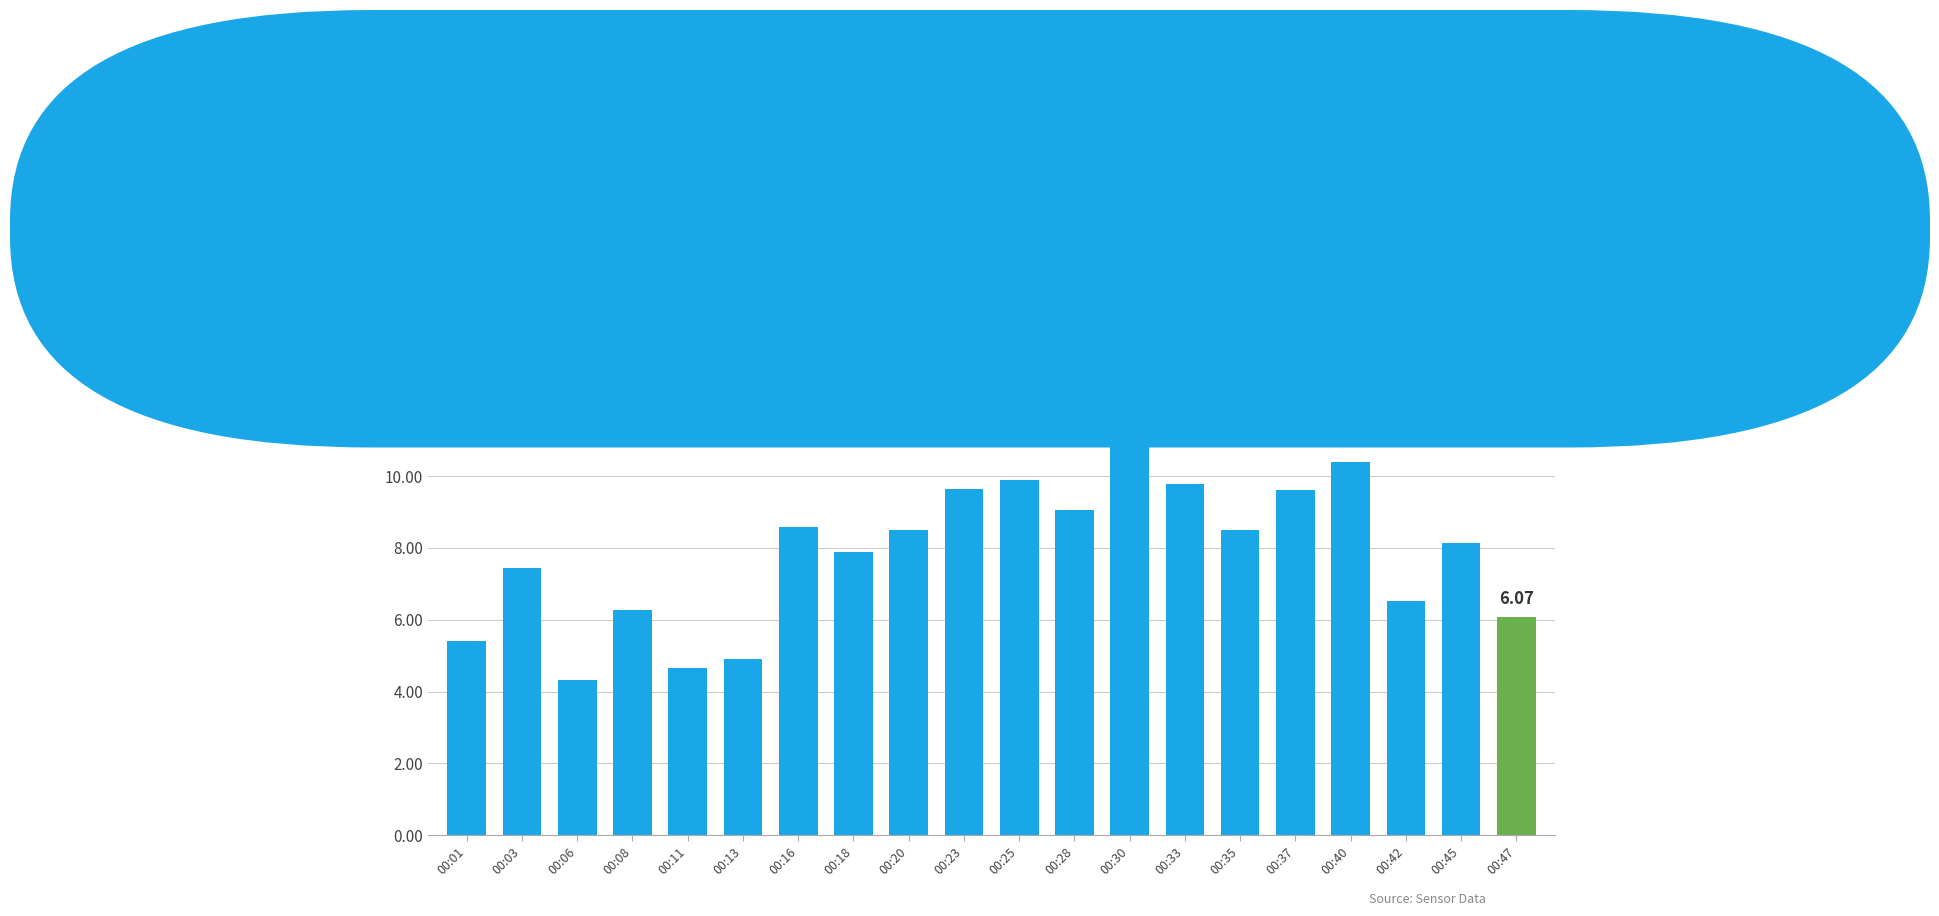

What is the value of the 1st bar from the left?

5.4